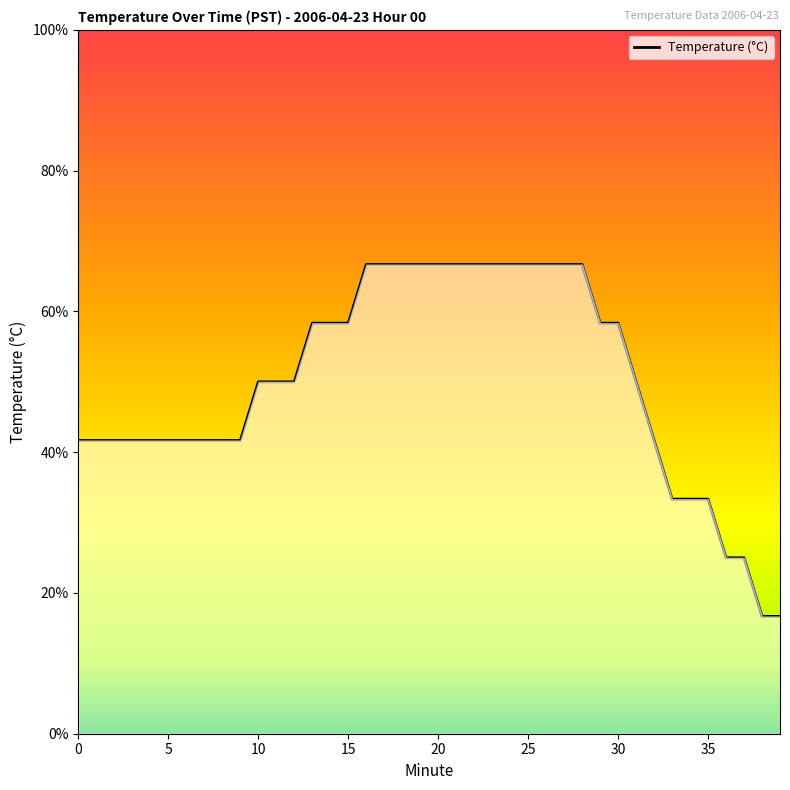

What is the difference between the maximum and minimum values?

50.0